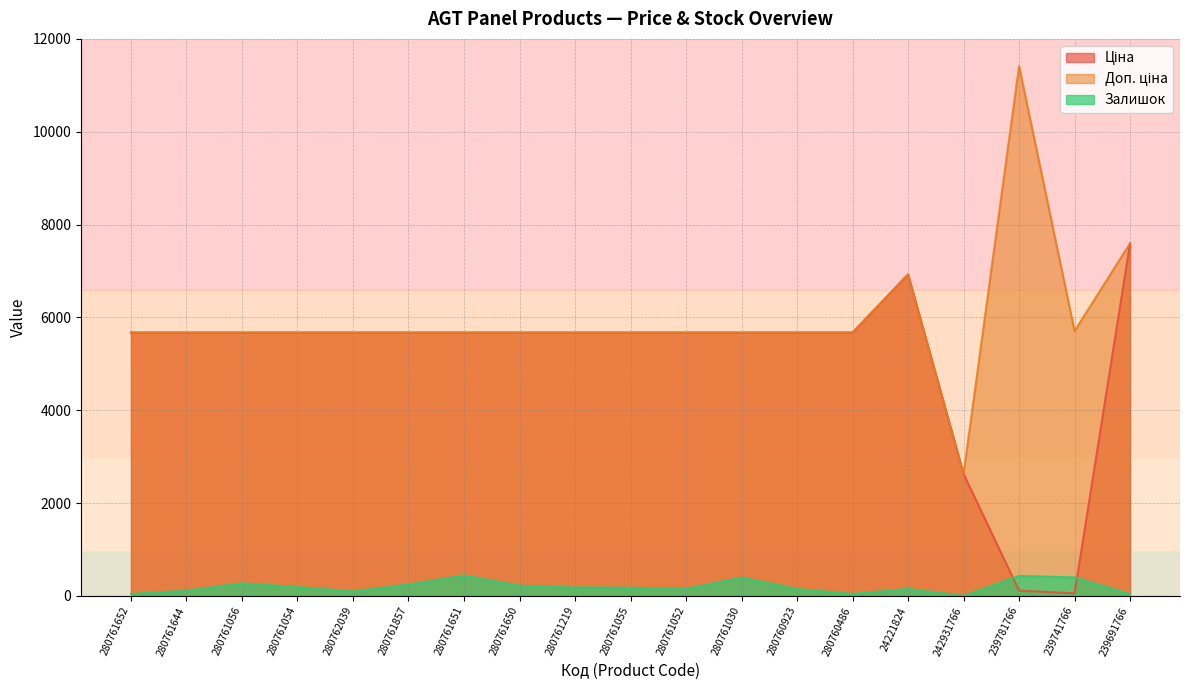

What is the difference between the highest and lowest values at 242931766?

2628.0